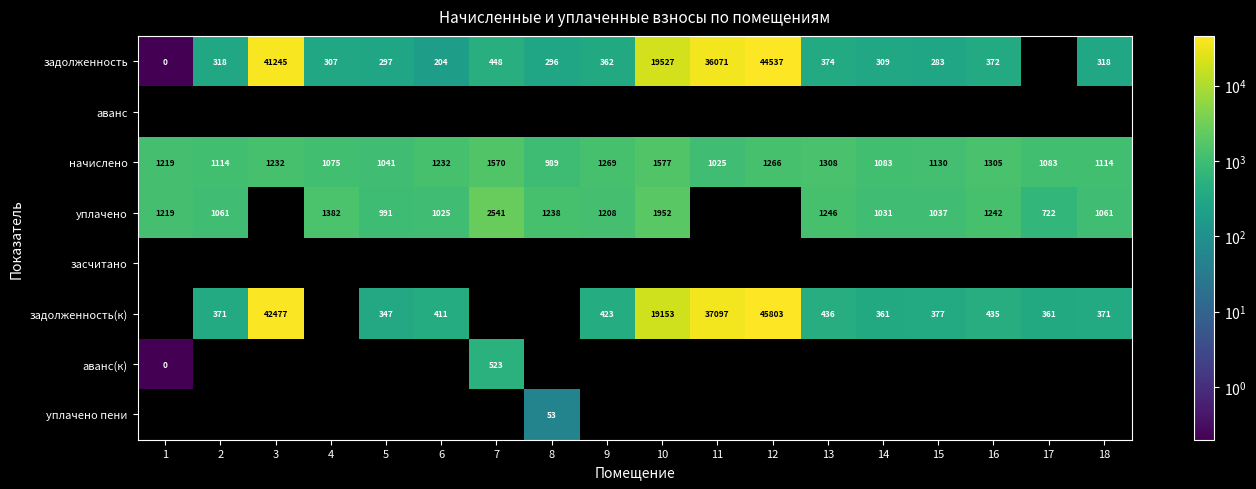

Is it true that задолженность(к) equals 171 at 15?

False